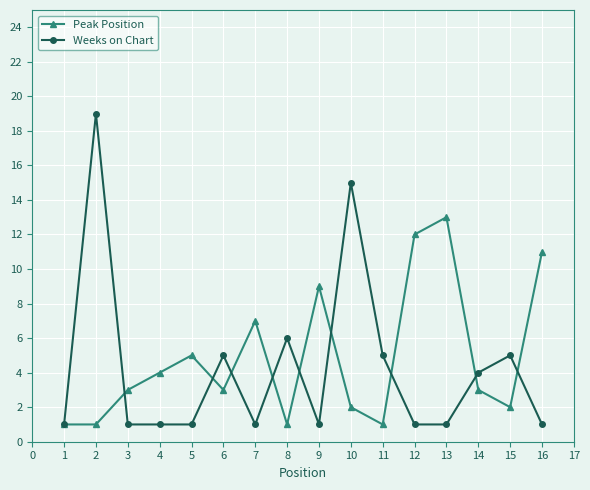

Which category has the highest value across all series?

2